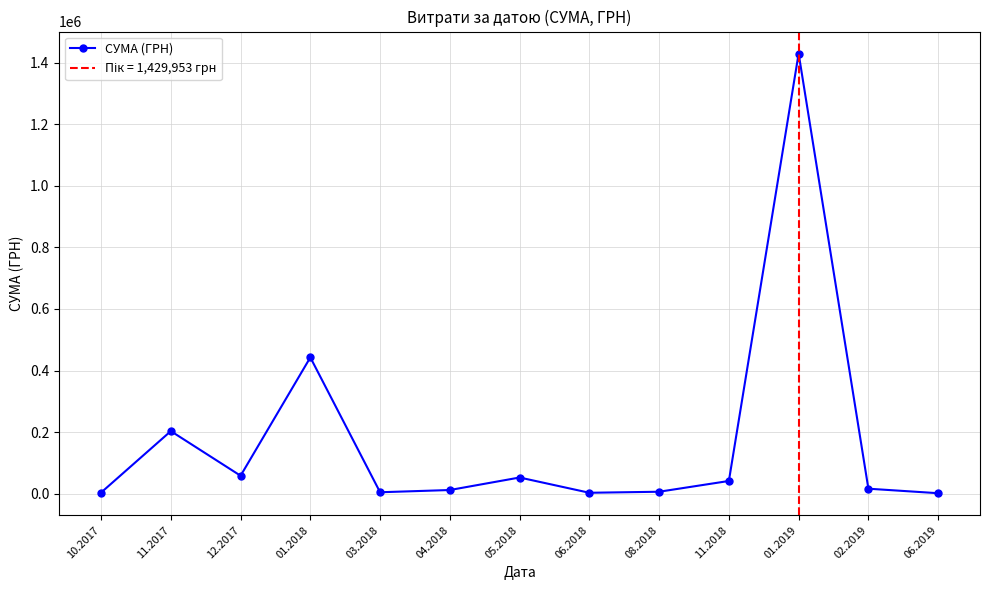

Rank the categories by value from lowest to highest.

06.2019, 06.2018, 10.2017, 03.2018, 08.2018, 04.2018, 02.2019, 11.2018, 05.2018, 12.2017, 11.2017, 01.2018, 01.2019